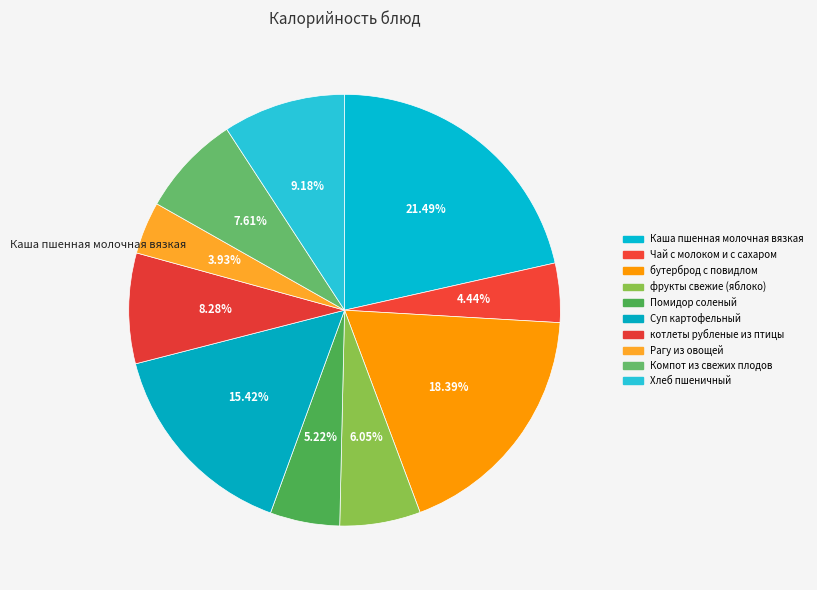

How many slices are in this pie chart?

10